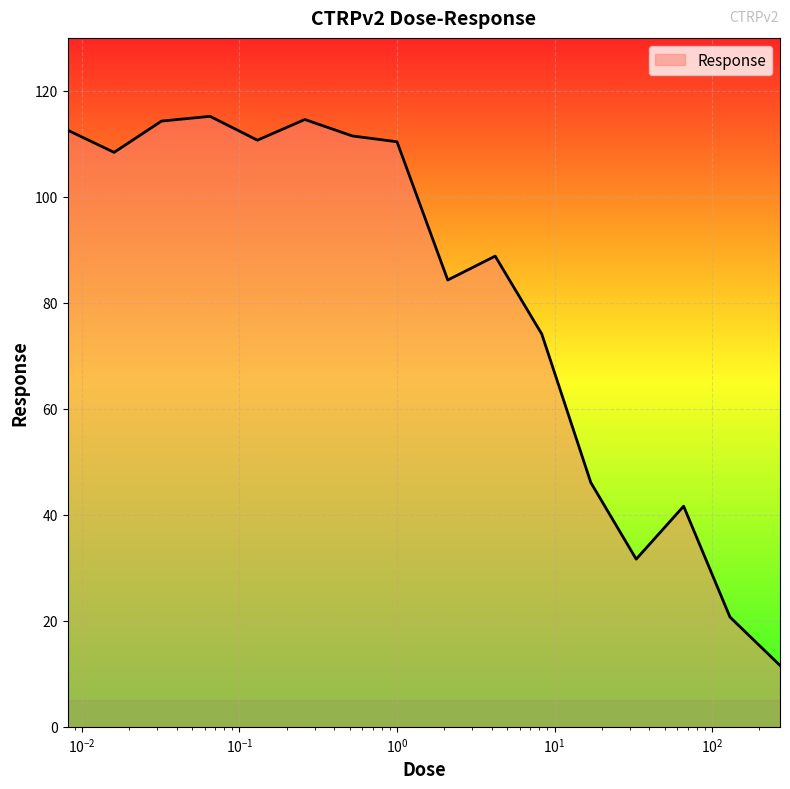

What is the maximum value shown in the chart?

115.2